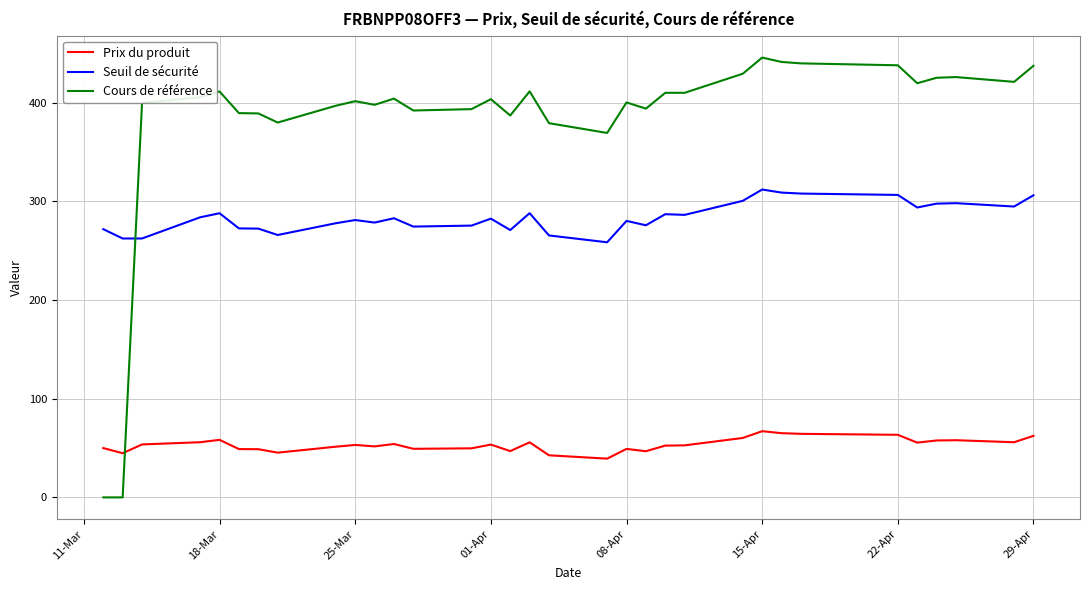

What is the difference between the maximum and minimum values in the Seuil de sécurité series?

53.5